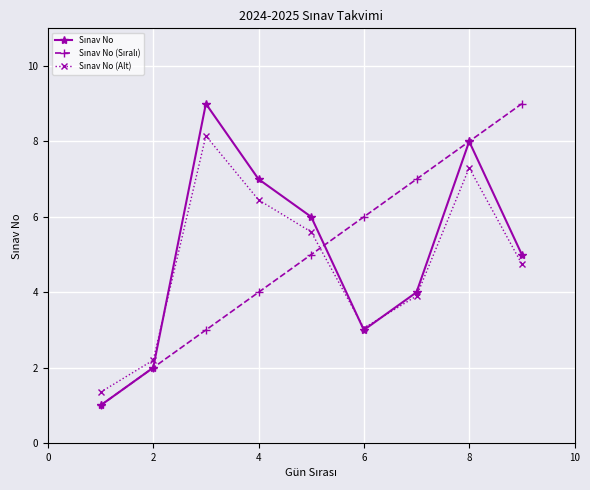

What is the maximum value shown in the chart?

9.0